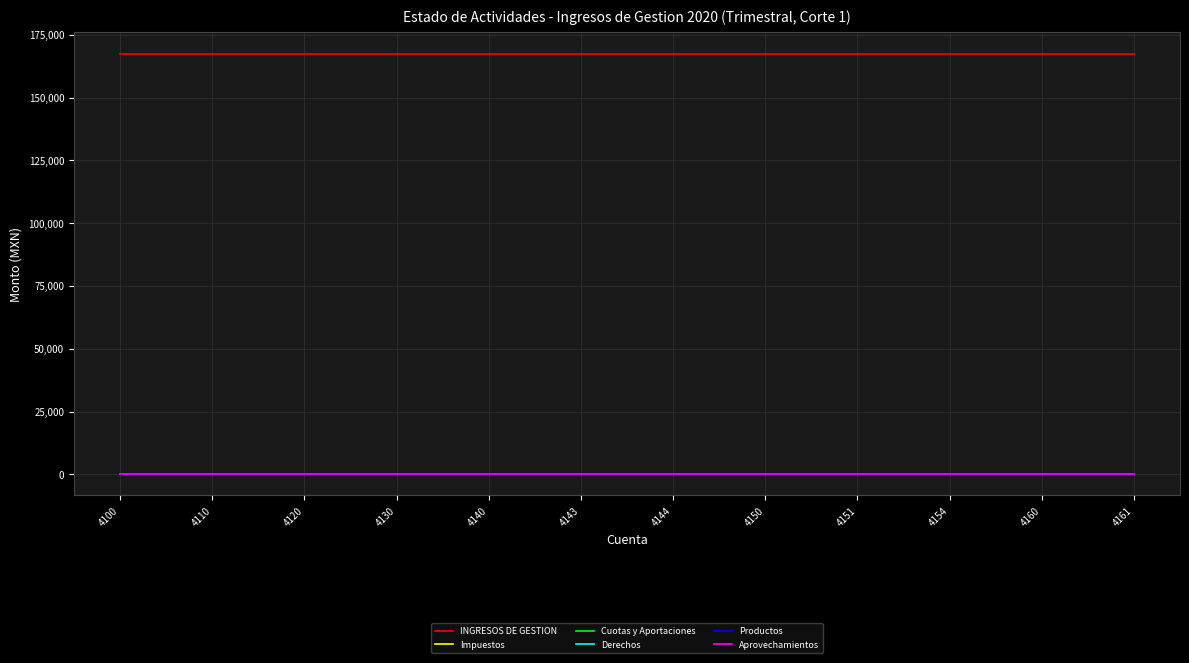

Does the chart have visible grid lines?

Yes